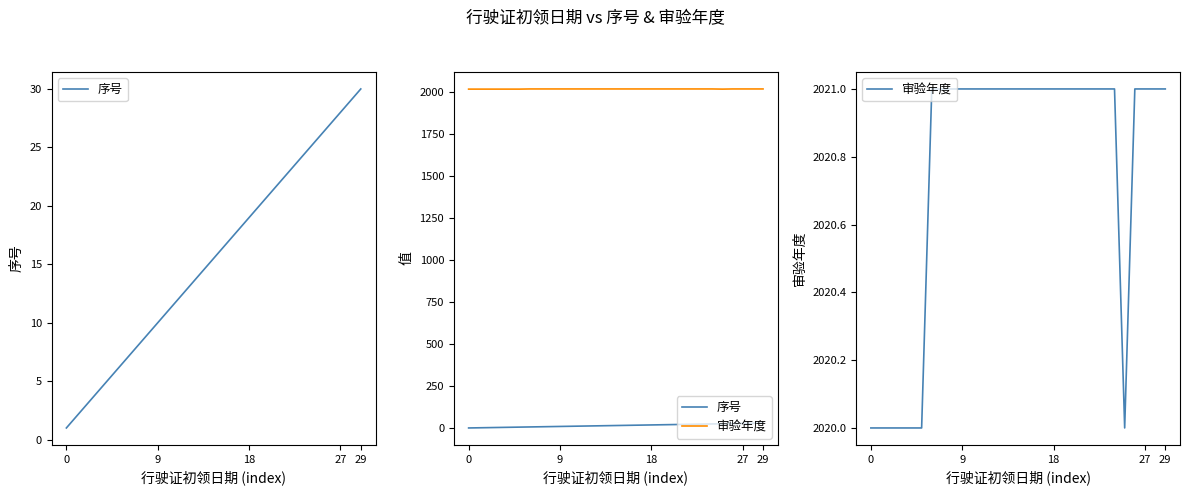

What is the value of the 审验年度 point at the 15th from the left?

2021